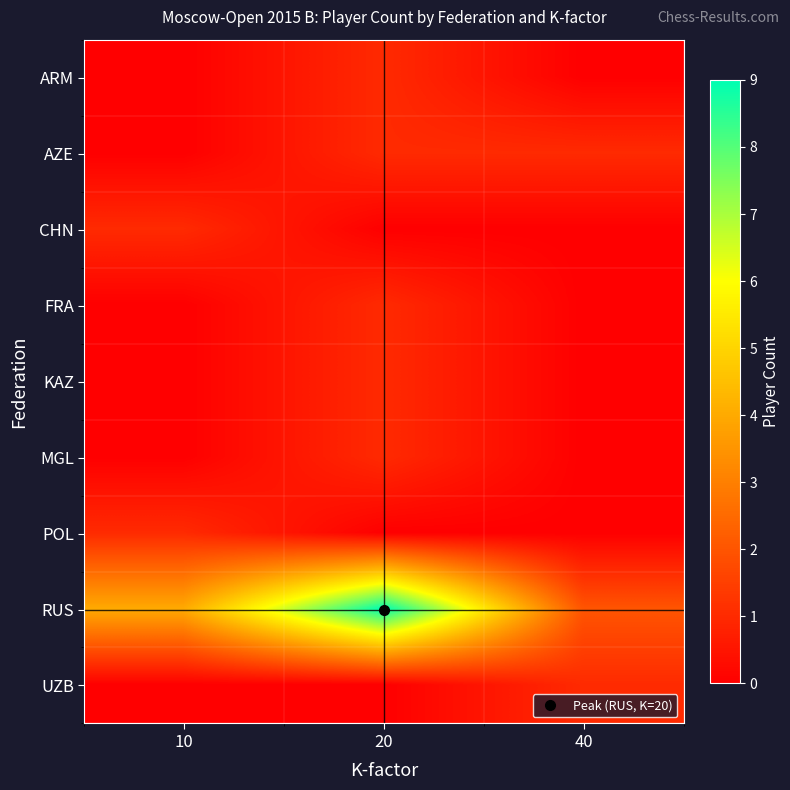

Reading left to right, transcribe all the data shown in this chart.

ARM: 10=0	20=1	40=0
AZE: 10=0	20=1	40=1
CHN: 10=1	20=0	40=0
FRA: 10=0	20=1	40=0
KAZ: 10=0	20=1	40=0
MGL: 10=0	20=1	40=0
POL: 10=1	20=0	40=0
RUS: 10=4	20=9	40=2
UZB: 10=0	20=0	40=1